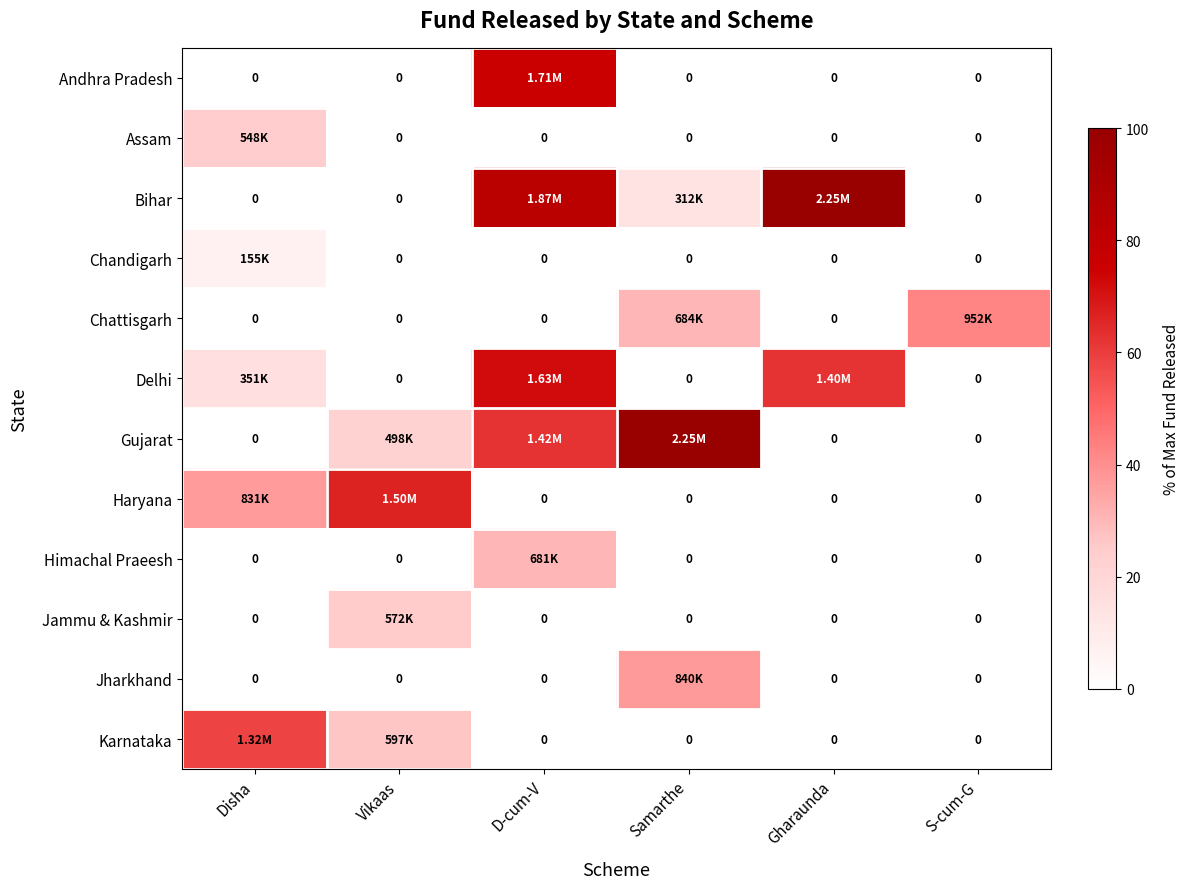

Is it true that Assam equals 0.0 at Vikaas?

True